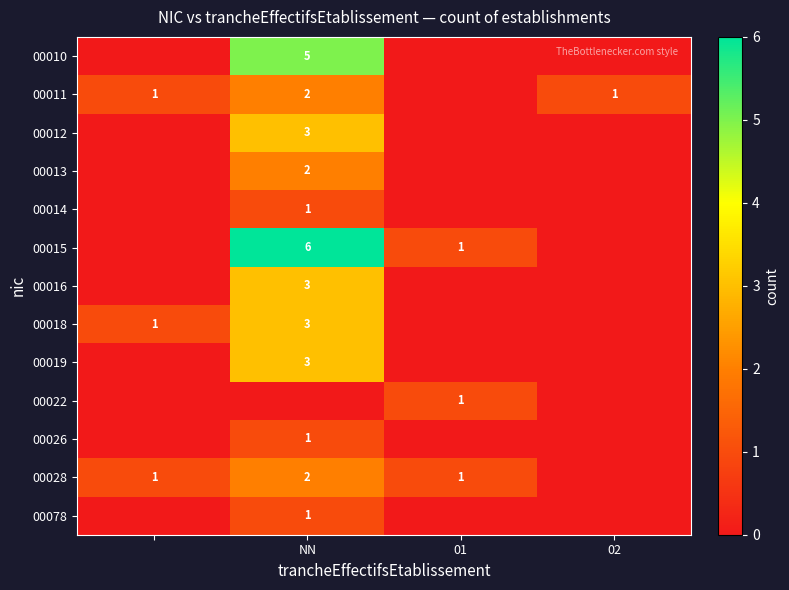

What is the sum of the 00011 values at NN and 02?

3